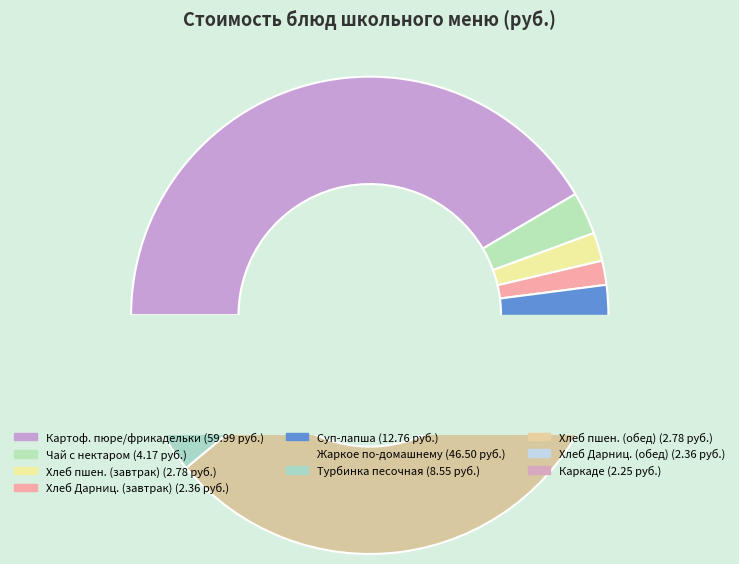

What is the largest slice in the pie chart?

Картофельное пюре, фрикадельки рыбные